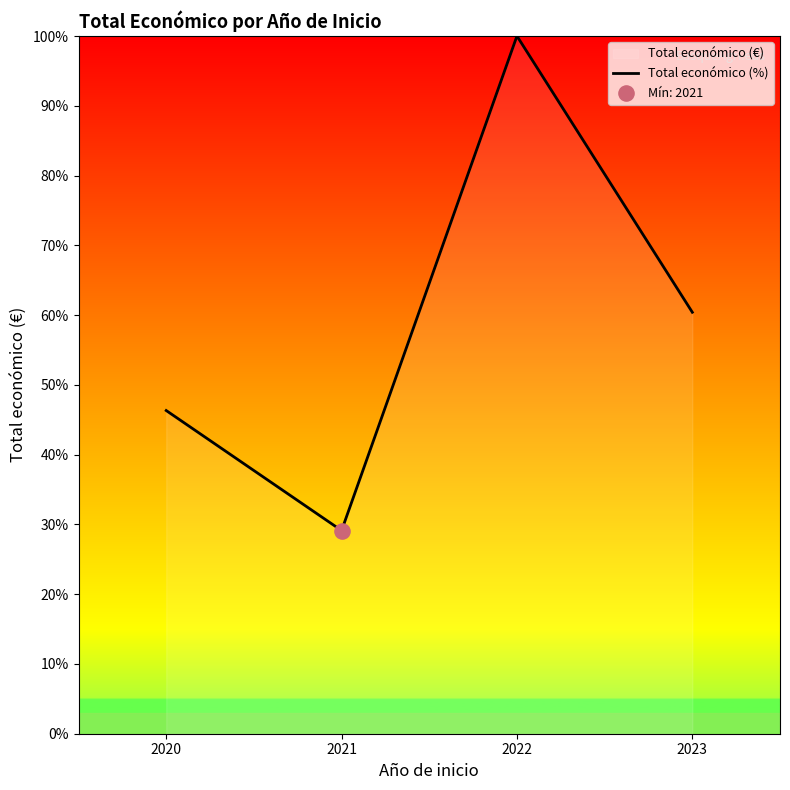

Between 2022 and 2023, which is larger?

2022